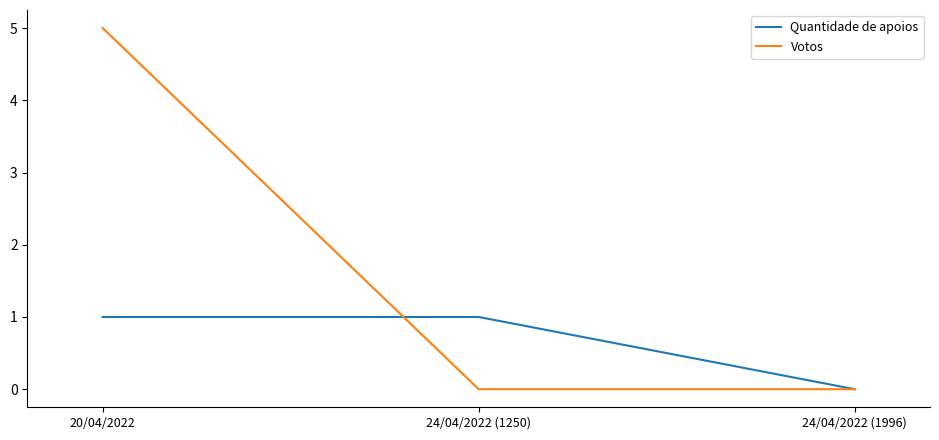

What is the average value of the Quantidade de apoios series?

1